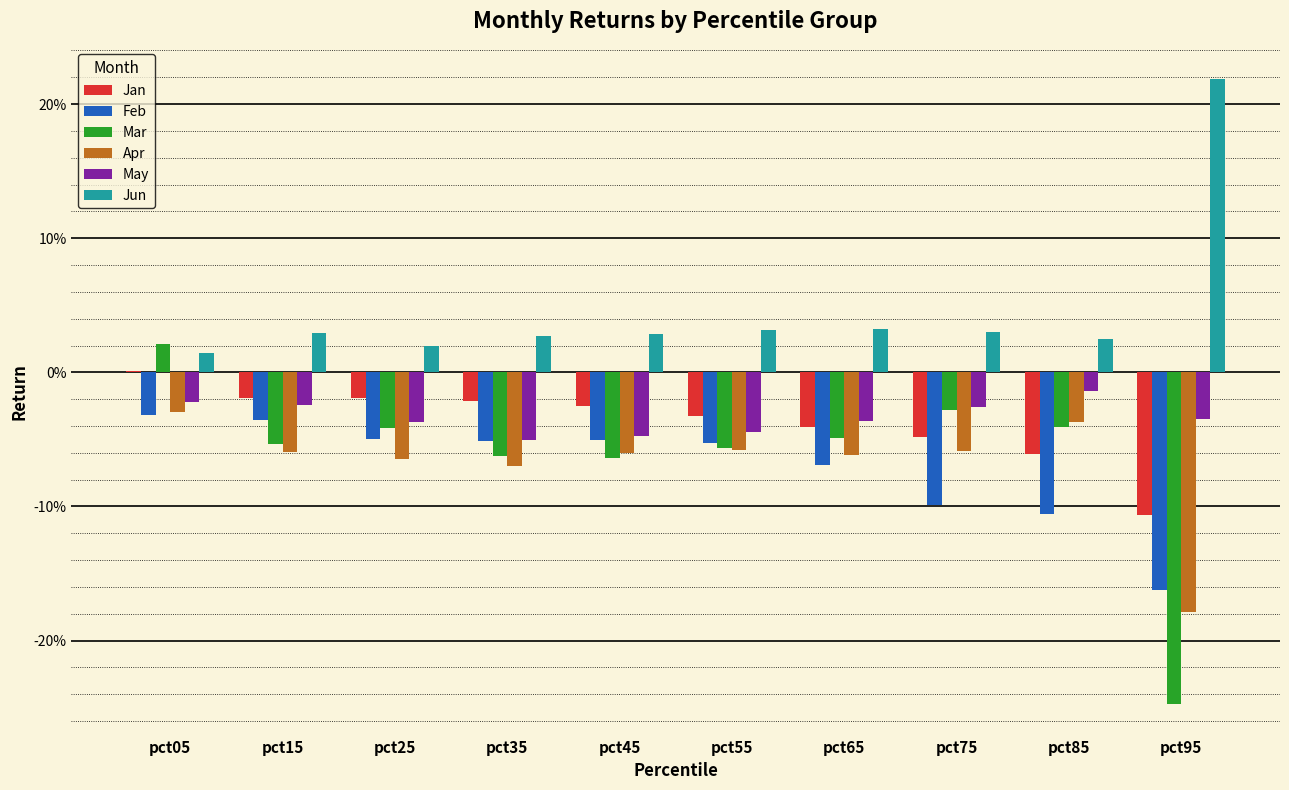

What are all the series names shown in the legend?

Jan, Feb, Mar, Apr, May, Jun